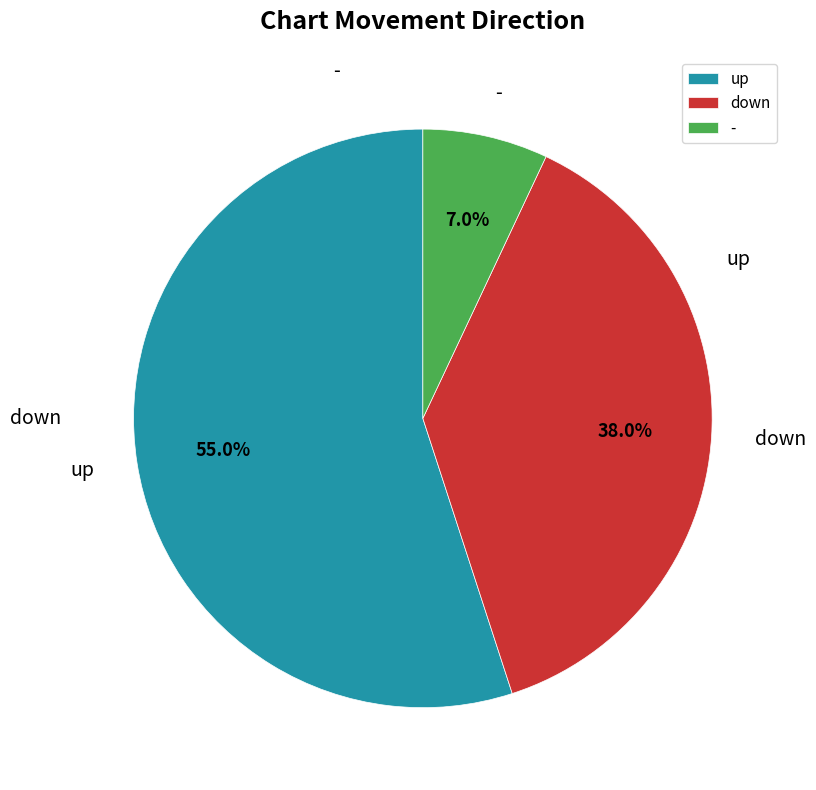

Which slice is the largest?

up